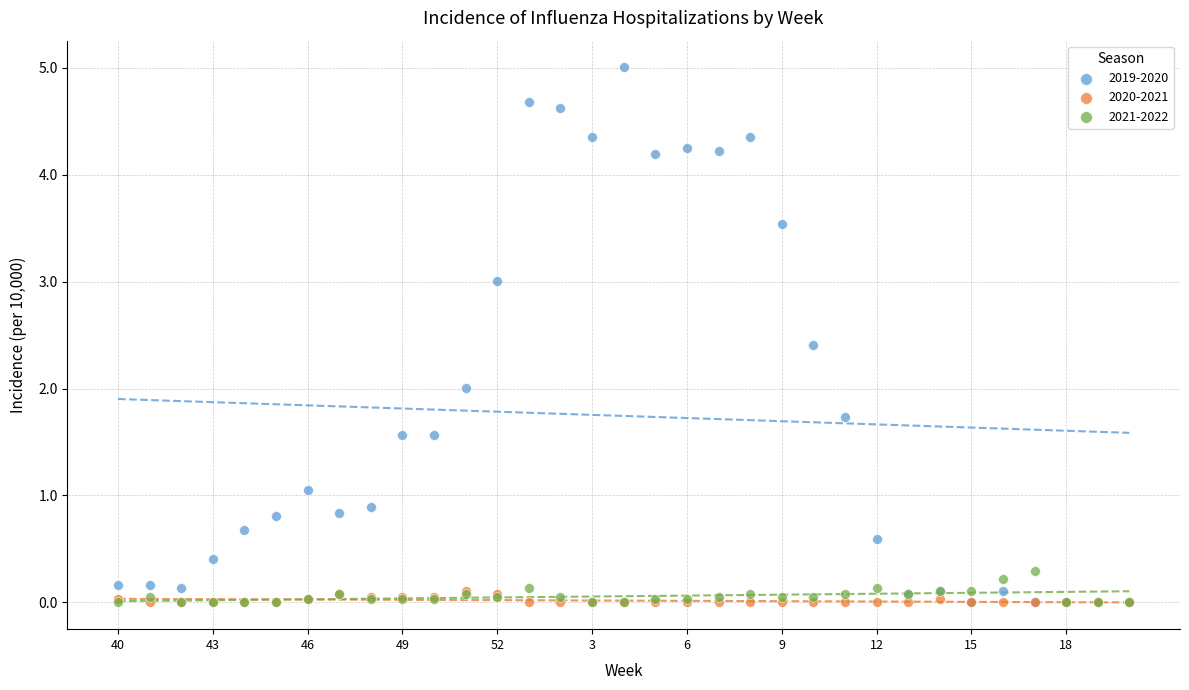

What are all the series names shown in the legend?

2019-2020, 2020-2021, 2021-2022